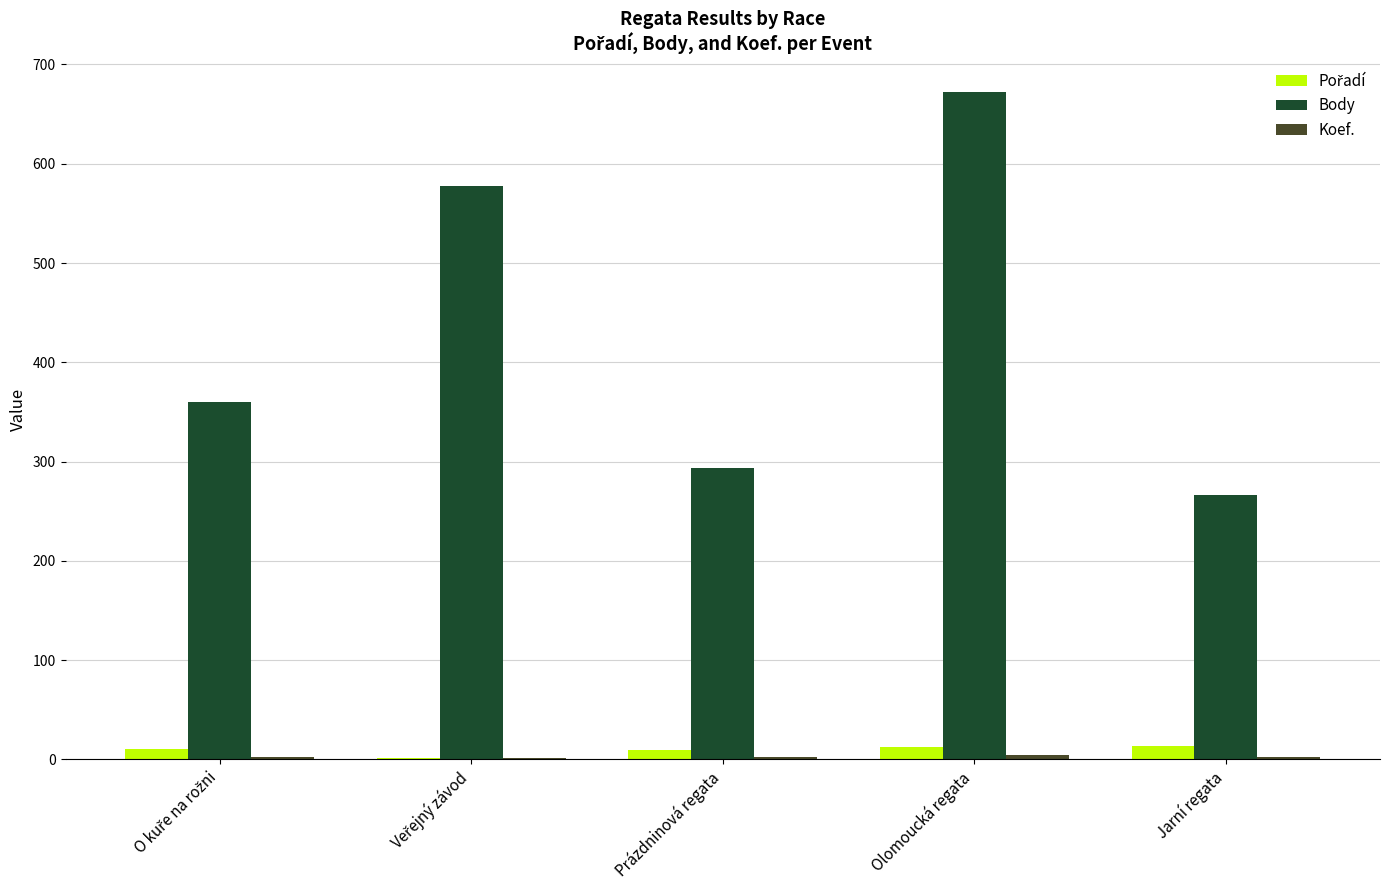

True or false: Body has a value of 294 at Prázdninová regata.

True